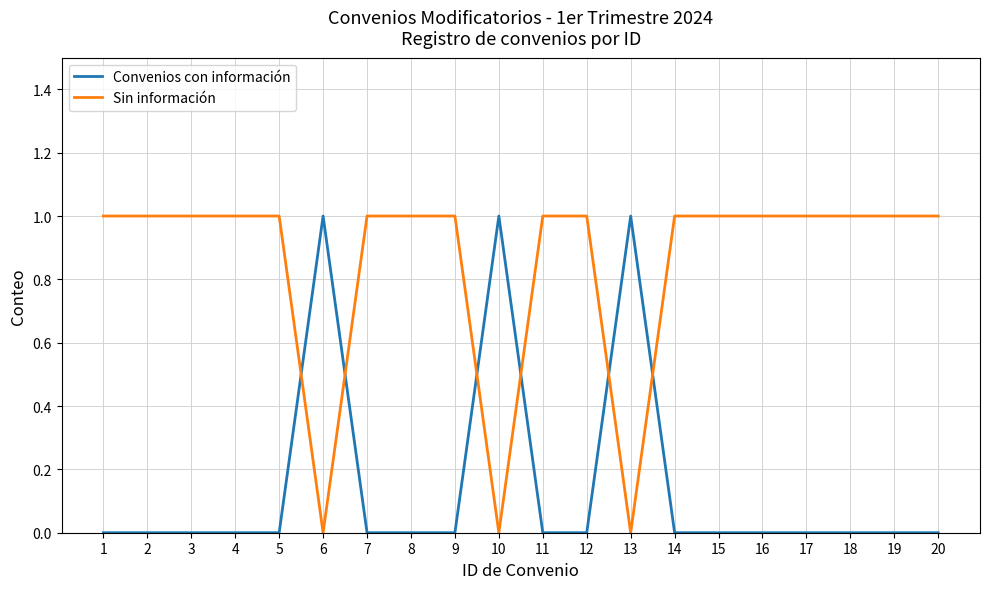

What is the maximum value for Convenios con información?

1